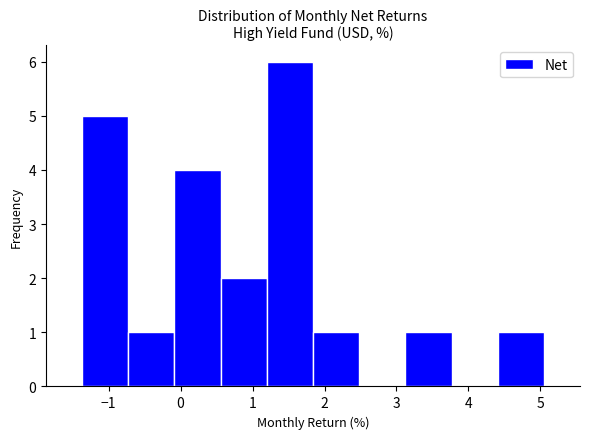

Which range on the x-axis has the tallest bar?

1.2 to 1.8